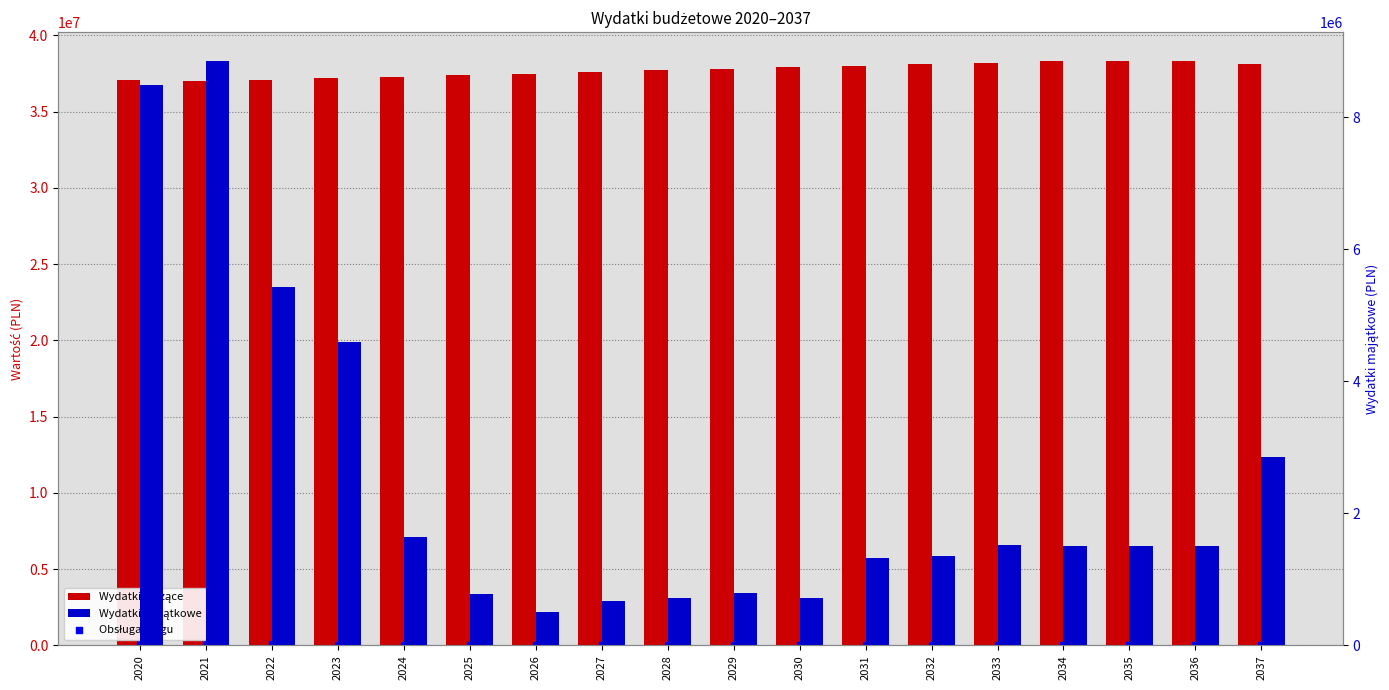

Which series contains the lowest Y value?

Obsługa długu